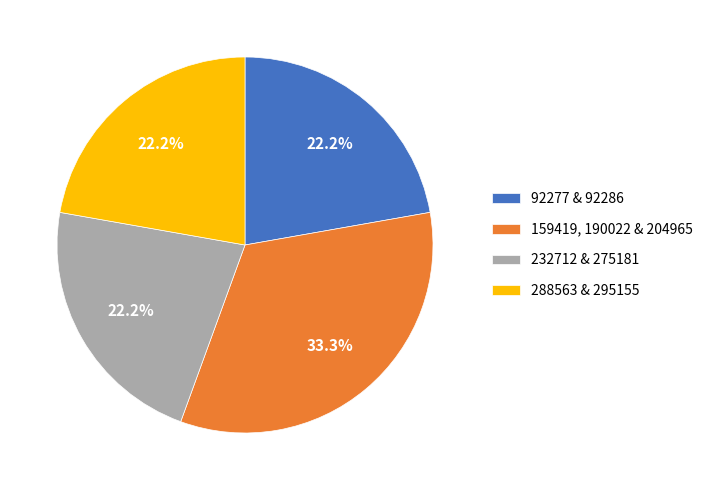

To the nearest percent, what is the average slice percentage?

25%